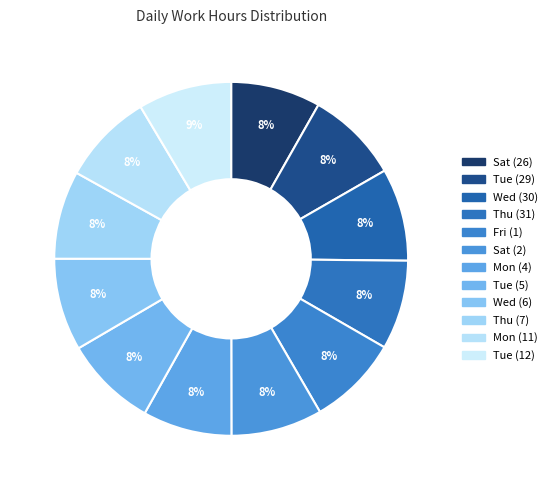

What is the change in value from Sat (26) to Tue (29)?

+0.3